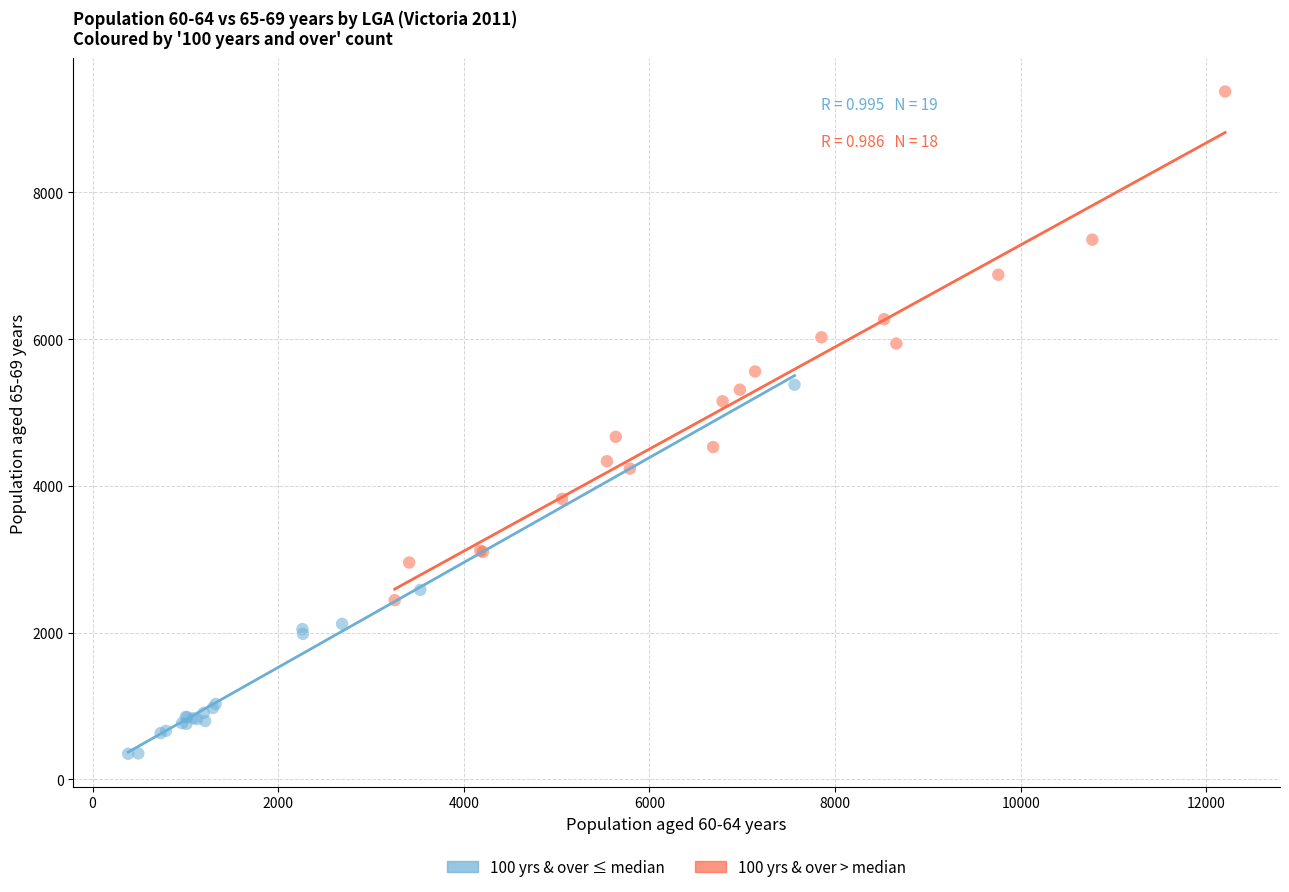

Which series reaches the maximum Y coordinate?

100 yrs & over > median